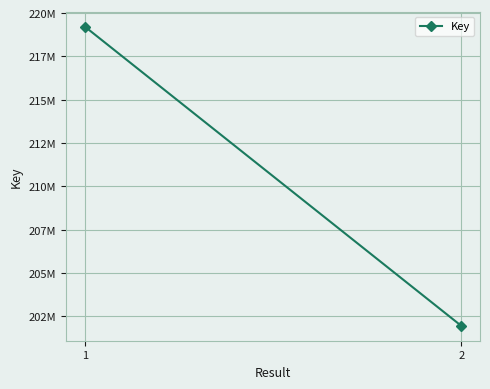

Reading right to left, extract all data points from this chart.

201962166	219226897